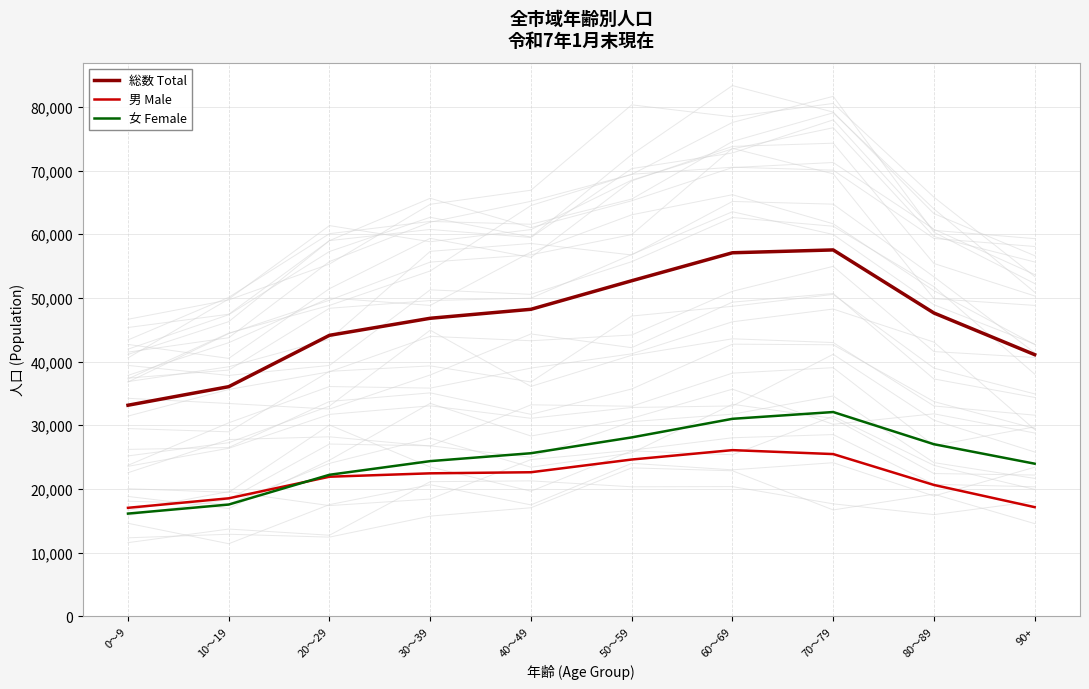

Does the chart have visible grid lines?

Yes